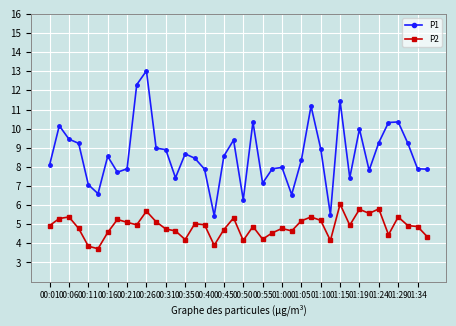

What is the smallest value displayed?

3.7